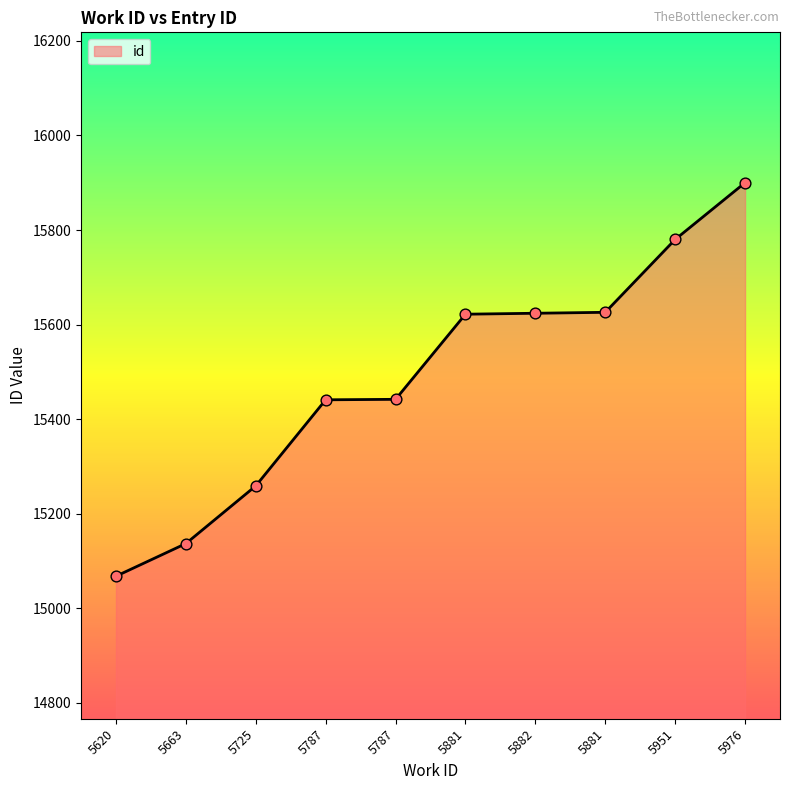

Approximately how many times larger is the value at 5725 compared to 5787?

1.0